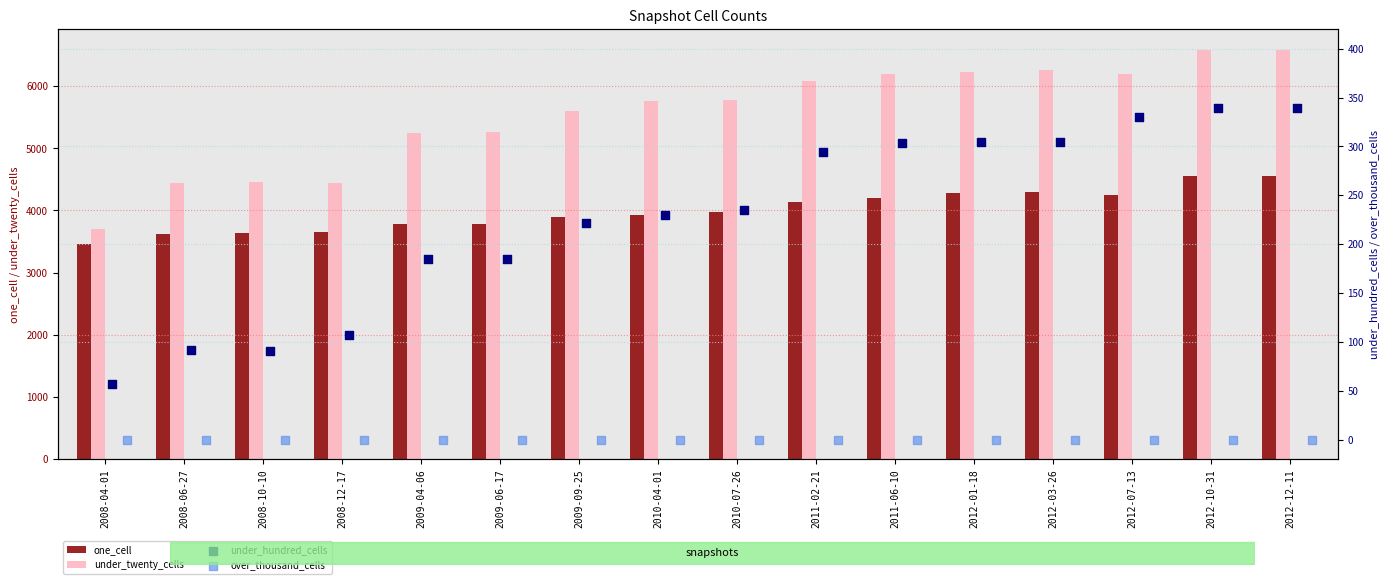

At how many categories does at least one series exceed 5301?

10